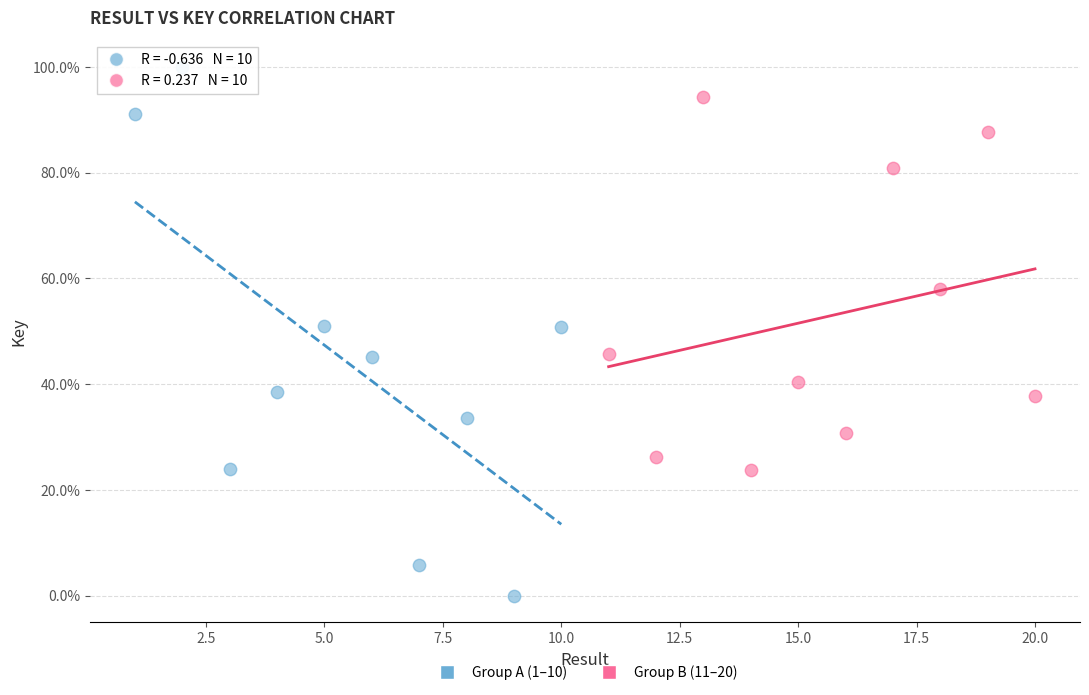

Which series reaches the maximum Y coordinate?

Group A (1–10)